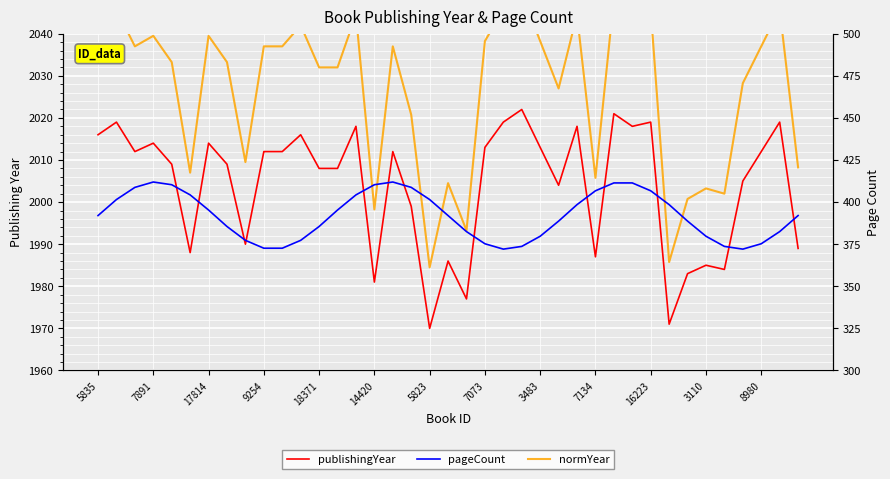

What is the sum of the publishingYear values at 16 and 20?

3989.0